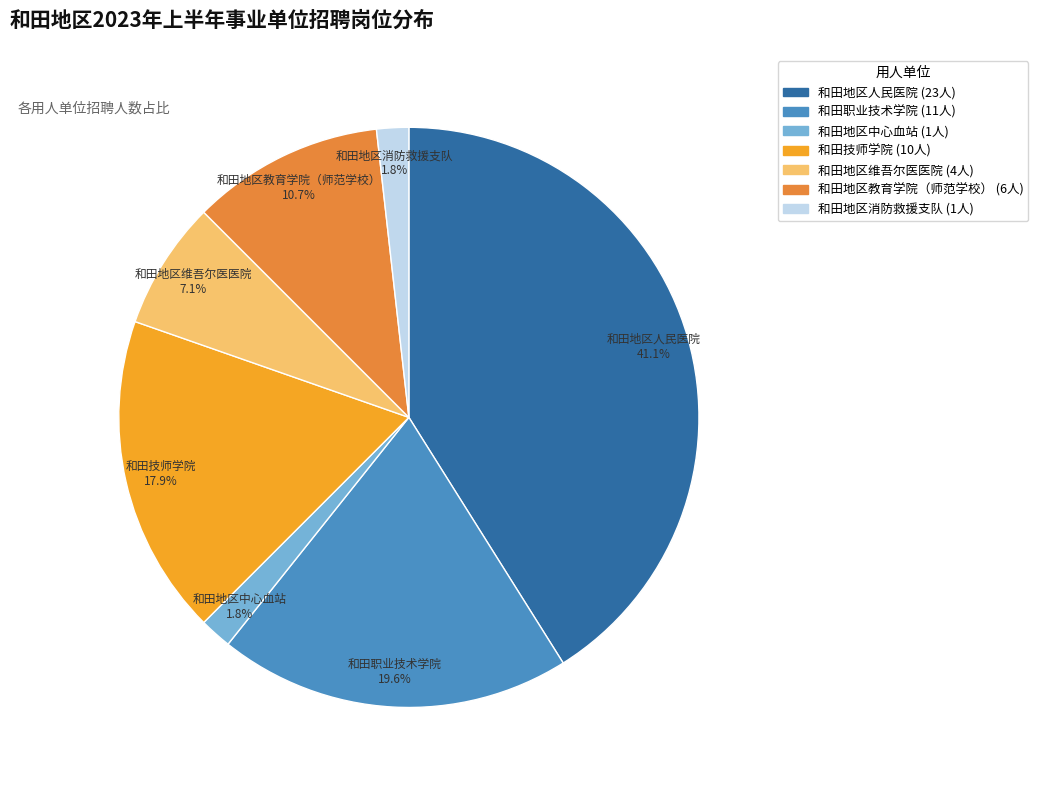

Count the number of slices in the pie.

7